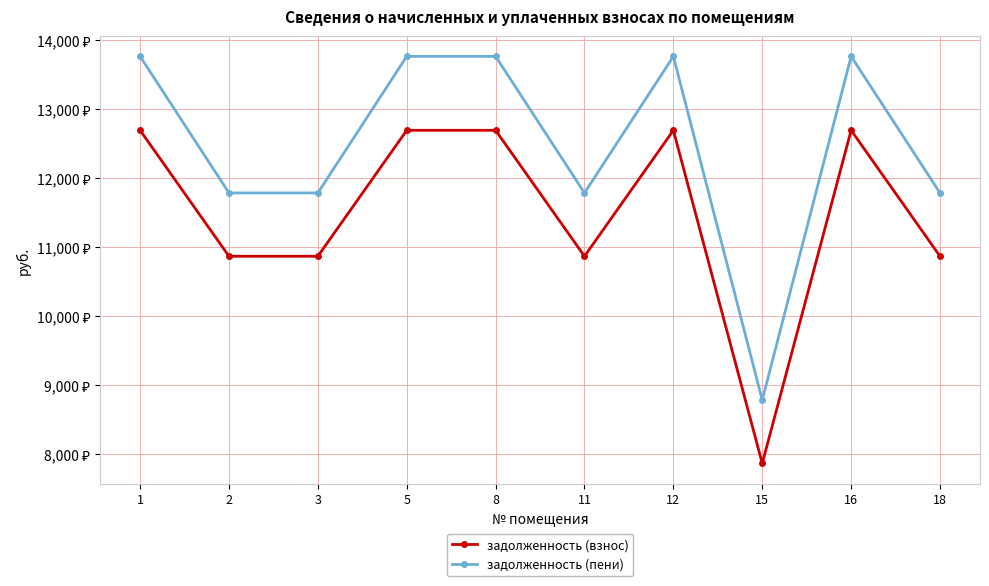

What are all the series names shown in the legend?

задолженность (взнос), задолженность (пени)